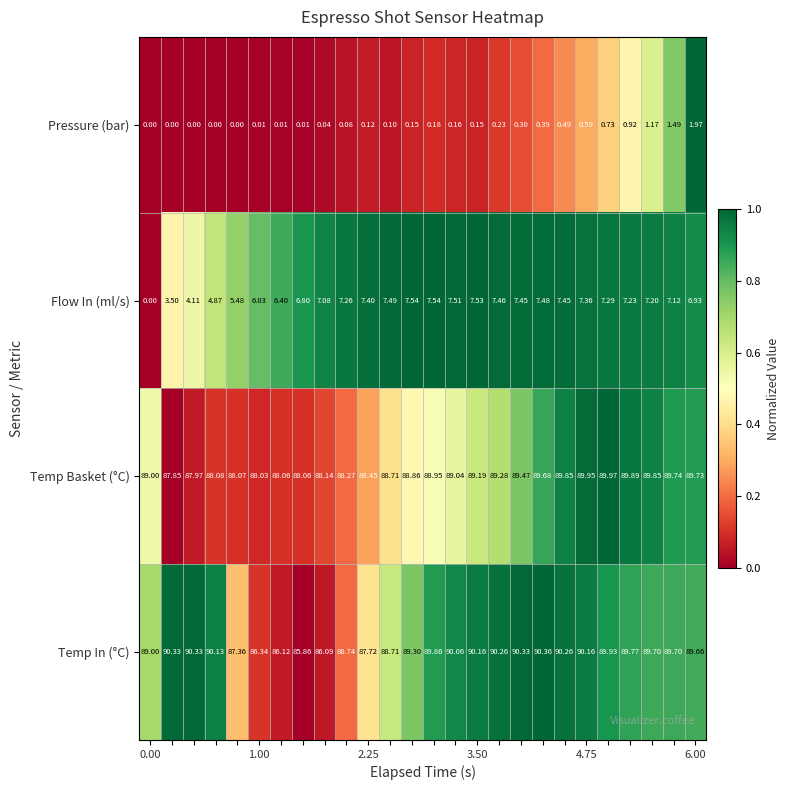

Which series has the largest total across all categories?

Temp In (°C)